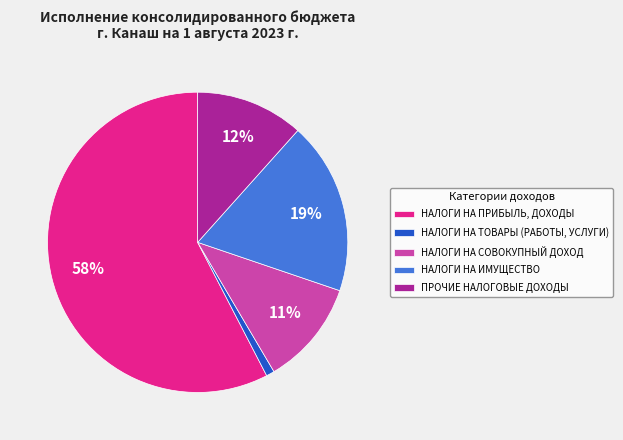

The НАЛОГИ НА ПРИБЫЛЬ, ДОХОДЫ slice represents 52% of the pie. True or false?

False